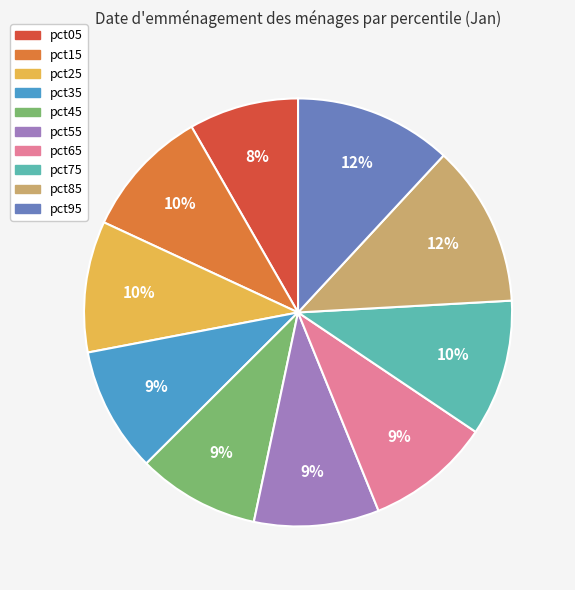

Does any single category account for the majority?

No